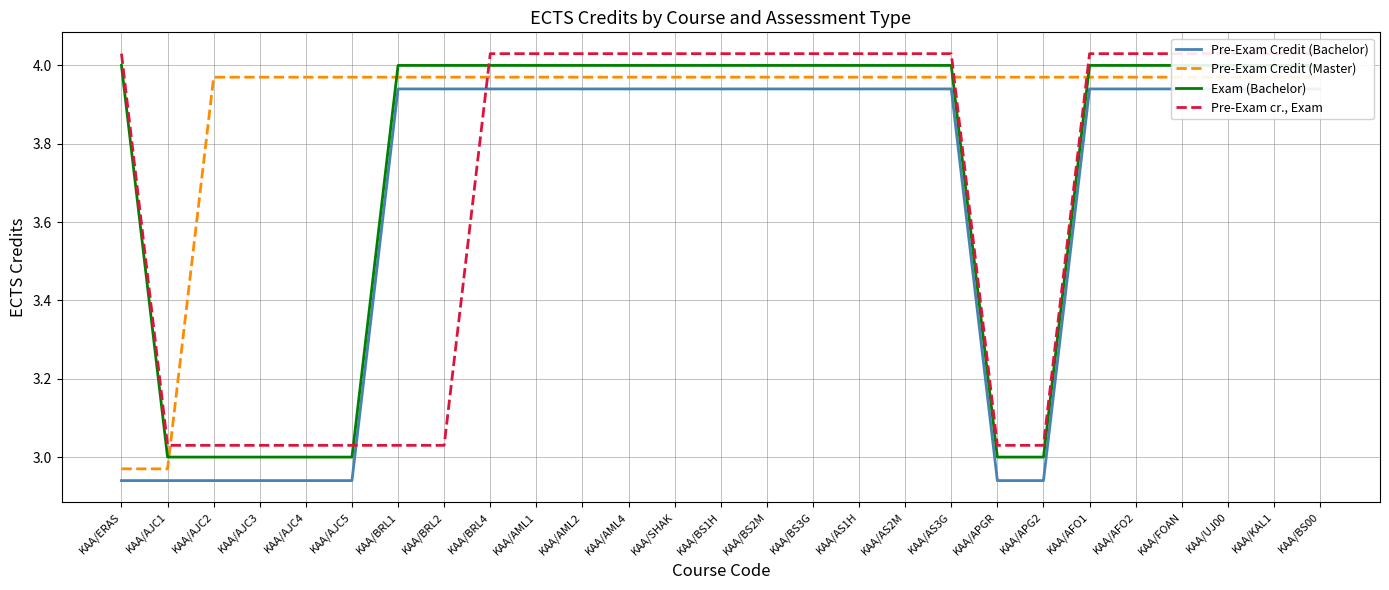

How many times do Pre-Exam cr., Exam and Exam (Bachelor) cross each other?

2